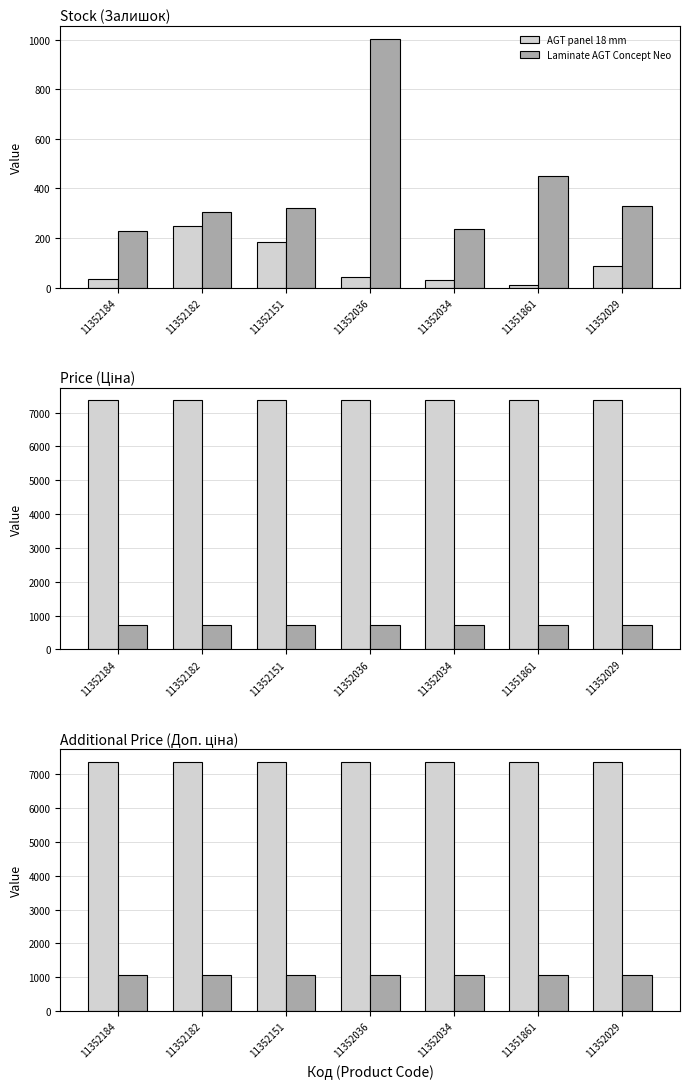

Is the value of Laminate AGT Concept Neo at 11352151 greater than the value of AGT panel 18 mm at 11352182?

No